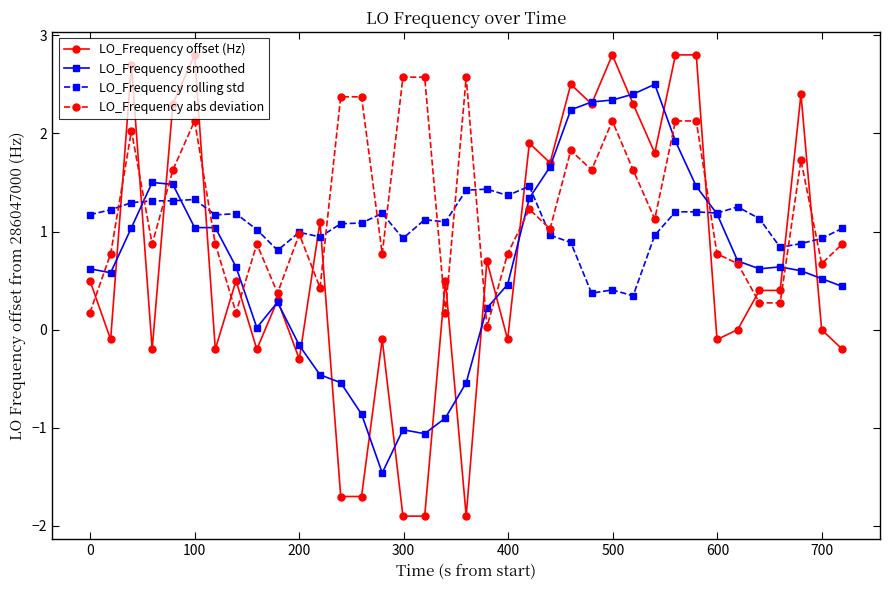

Which series has the largest total across all categories?

LO_Frequency abs deviation